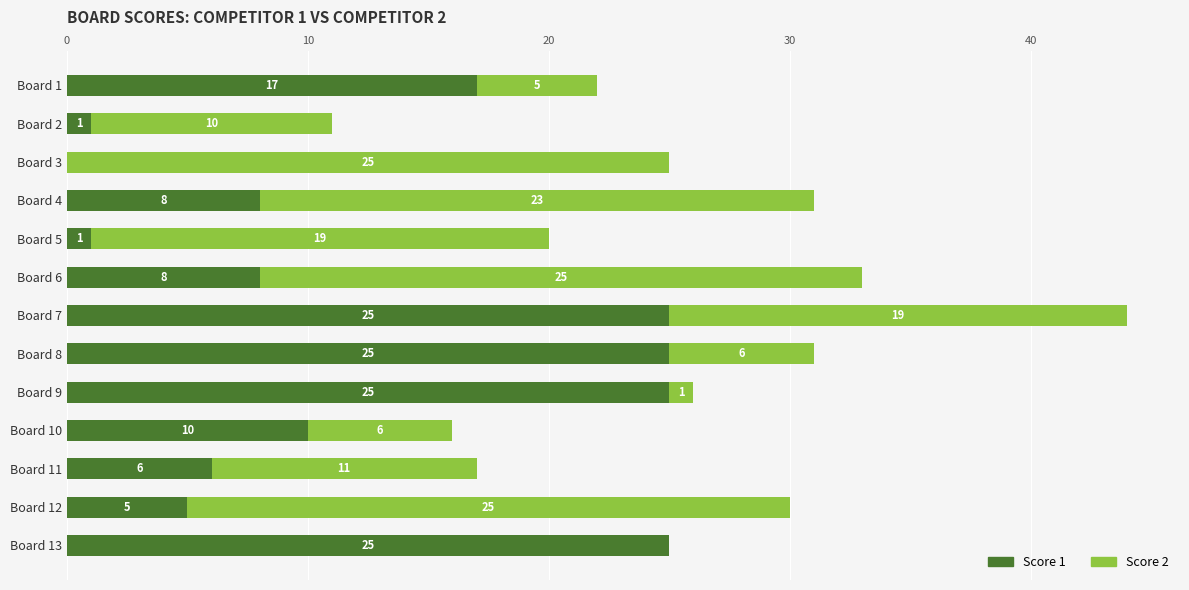

What is the sum of all Score 1 values?

156